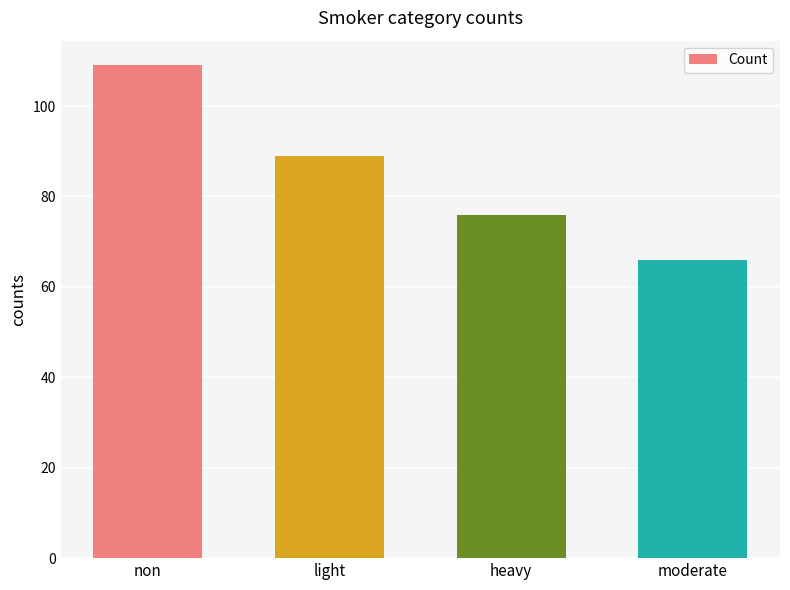

At which label does the data first exceed 89?

non